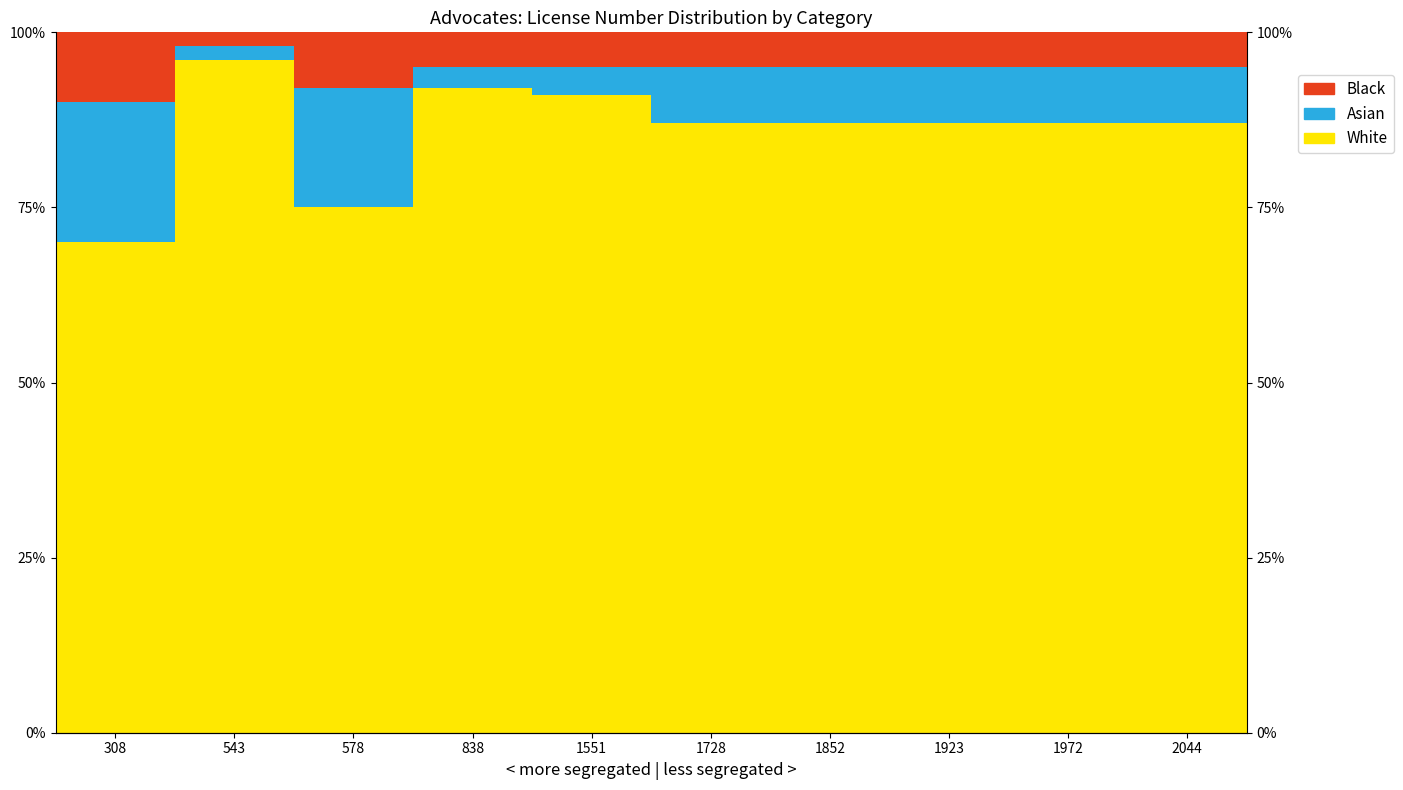

What is the difference between the White values at 1972 and 308?

17